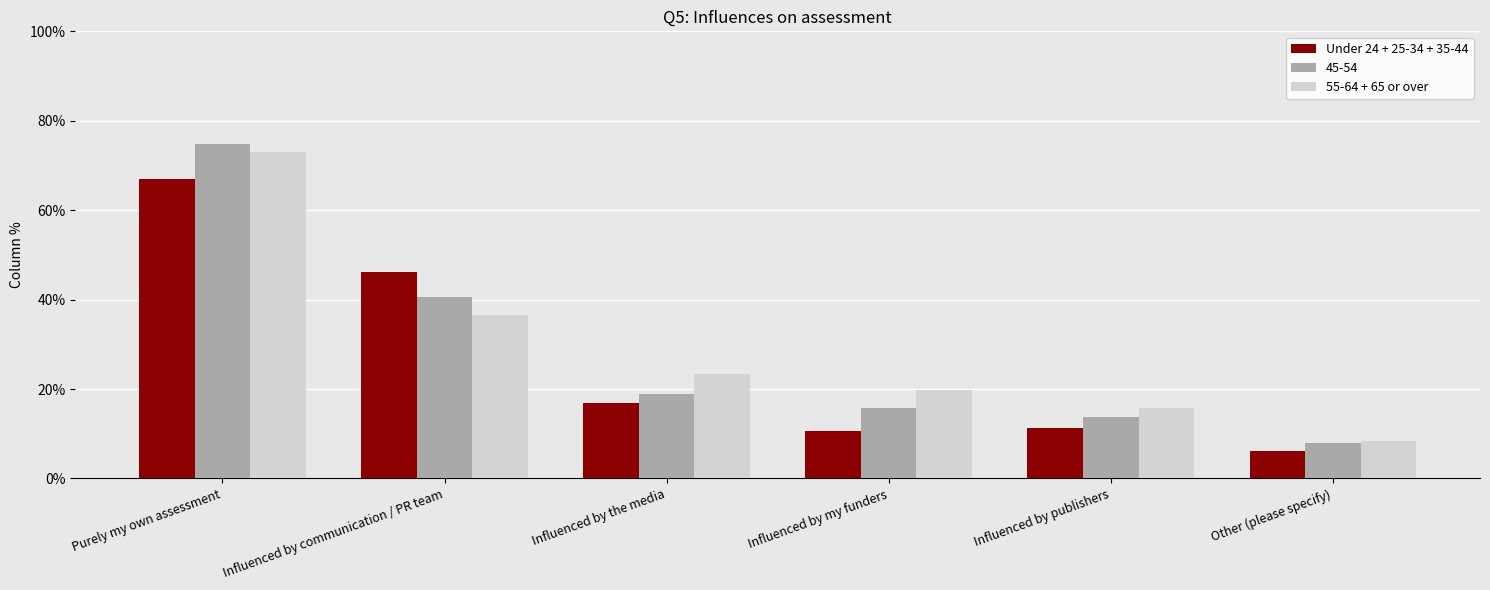

The value of 55-64 + 65 or over at Purely my own assessment is 1.3. True or false?

False